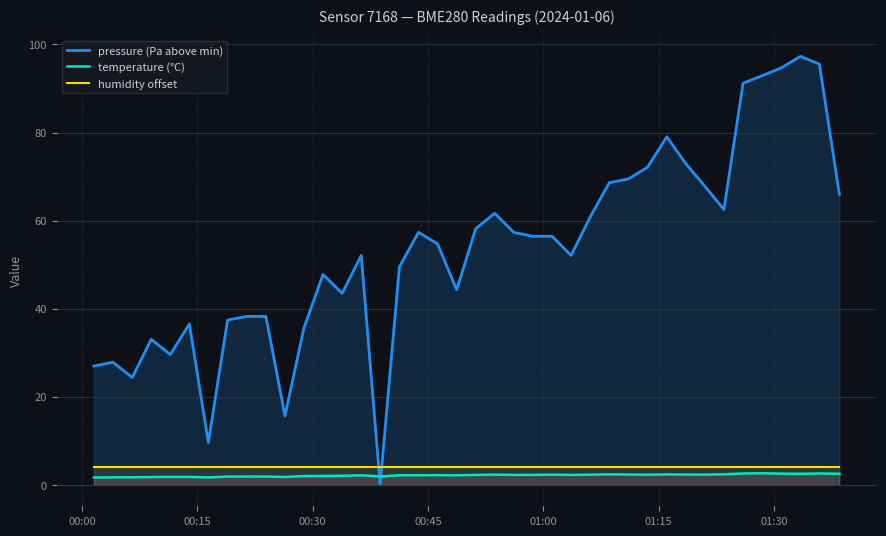

What is the maximum value shown in the chart?

97.3